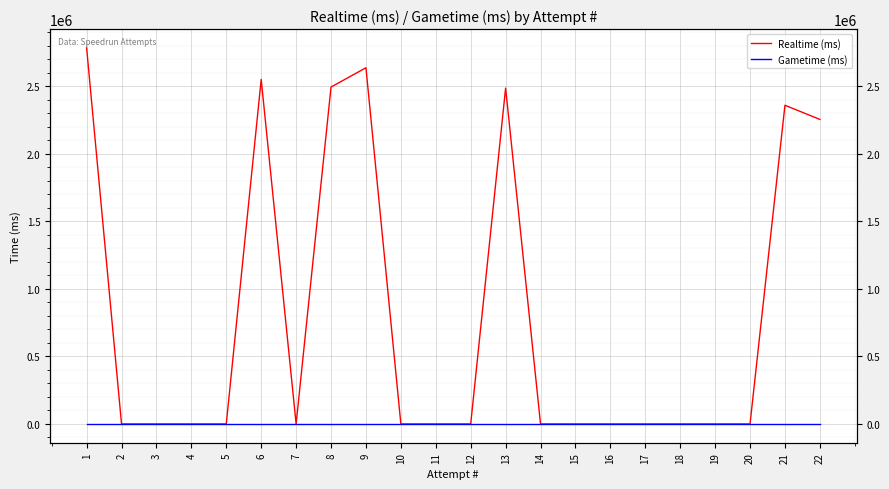

True or false: Realtime (ms) has more than 2 points higher than both neighbors.

True